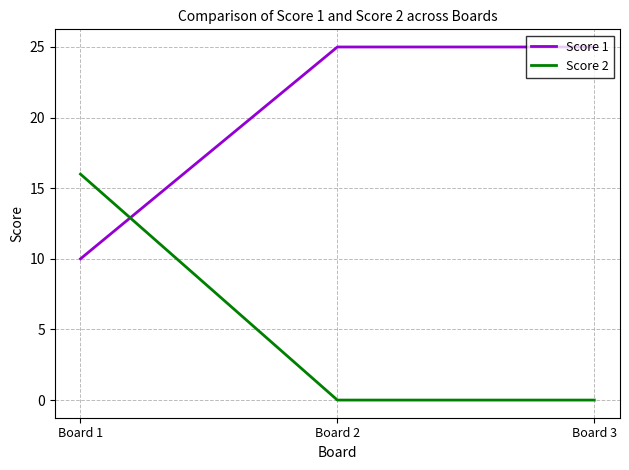

At which label is Score 1 closest to 17?

Board 1